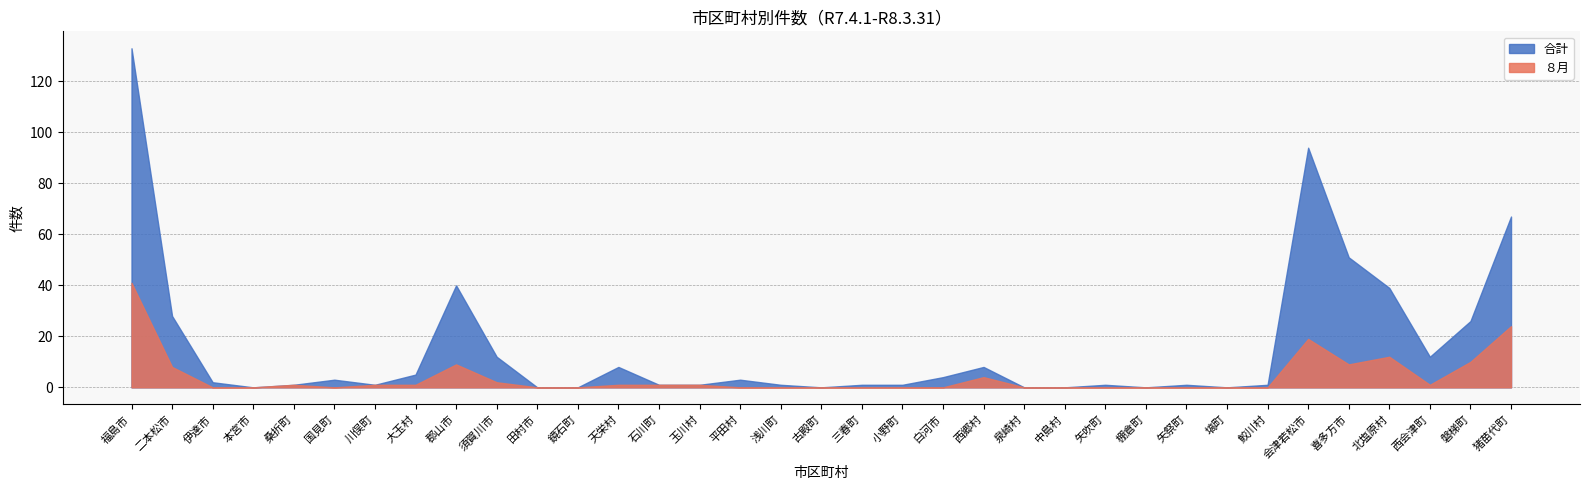

Which series has the largest range (max minus min)?

合計